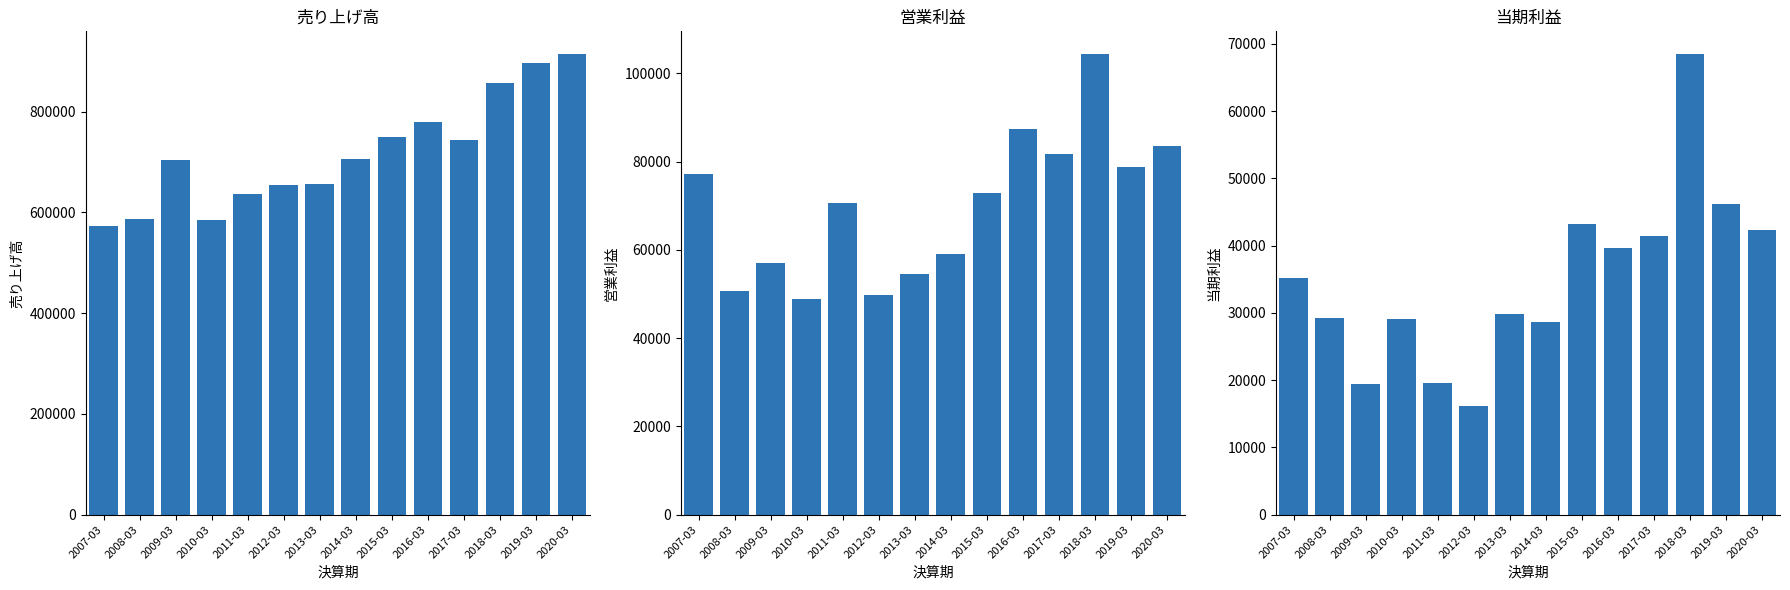

Are the bars horizontal?

No